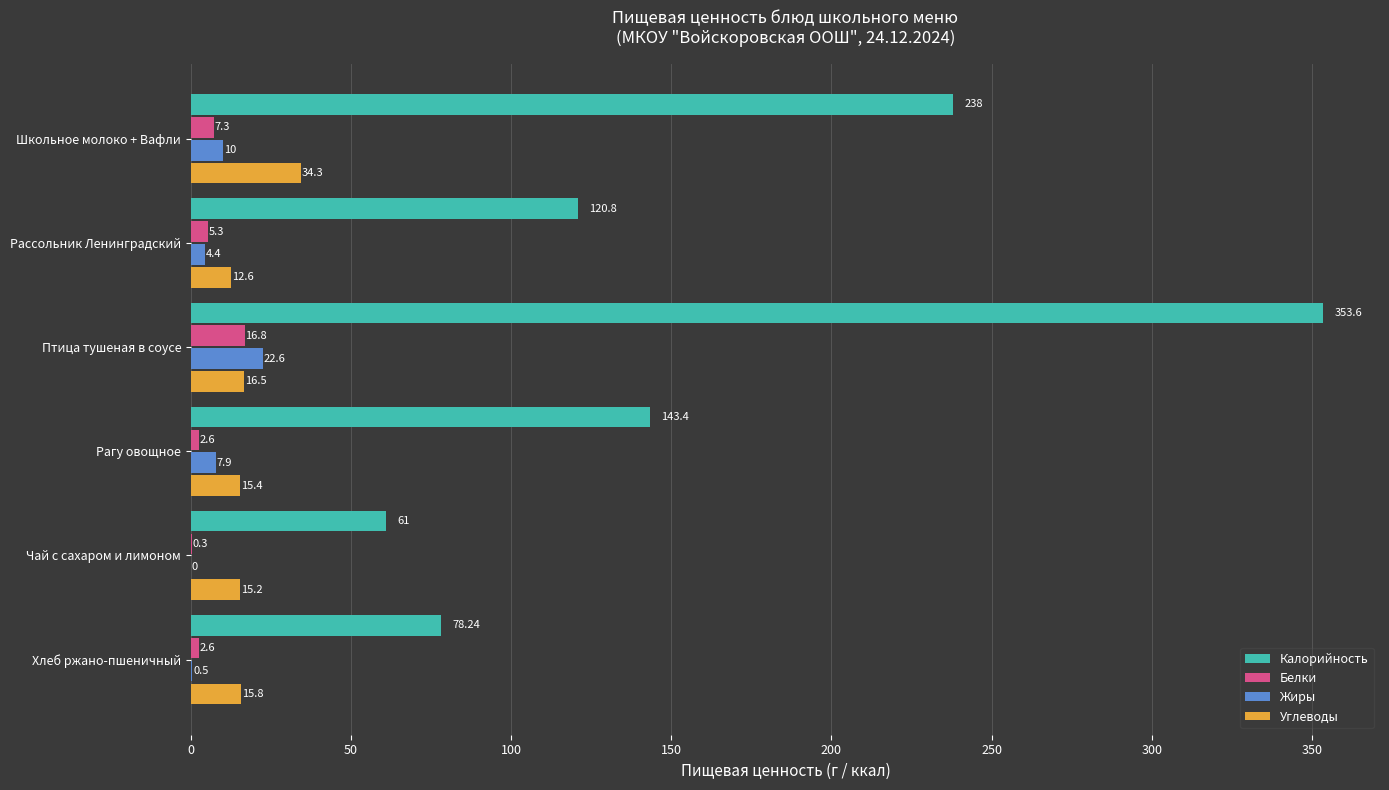

How many series are shown in this chart?

4